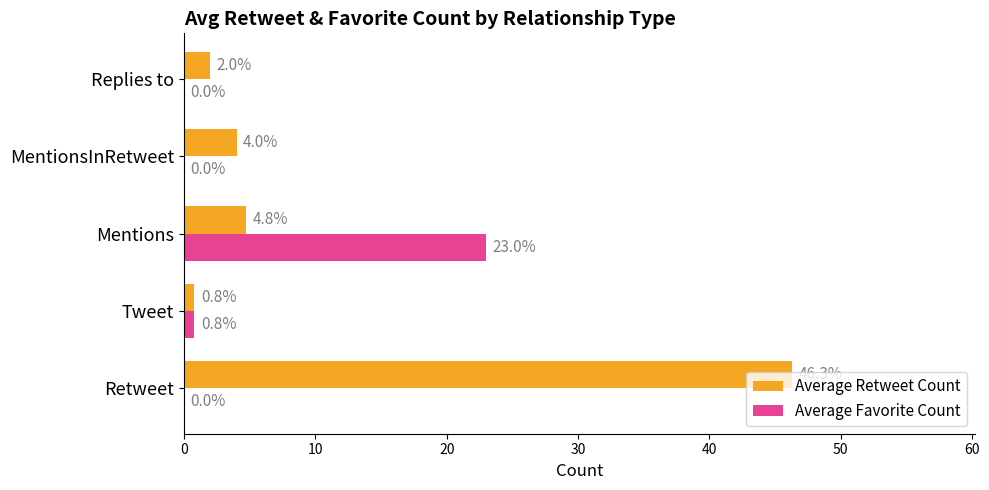

What is the greatest value displayed?

46.3